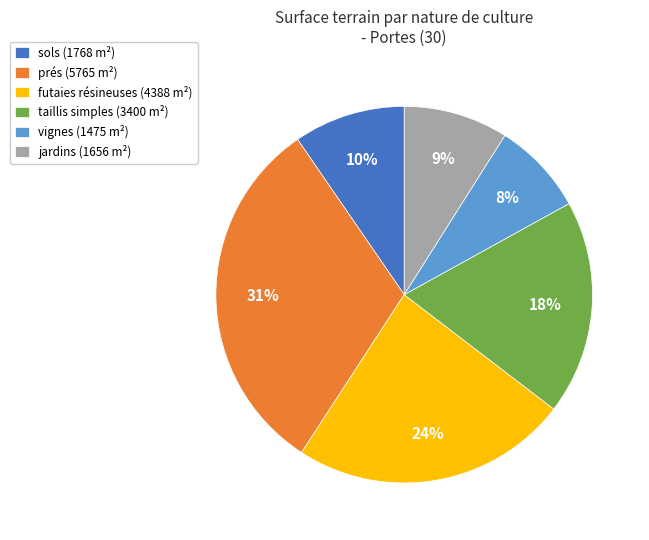

To the nearest percent, what is the average slice percentage?

17%